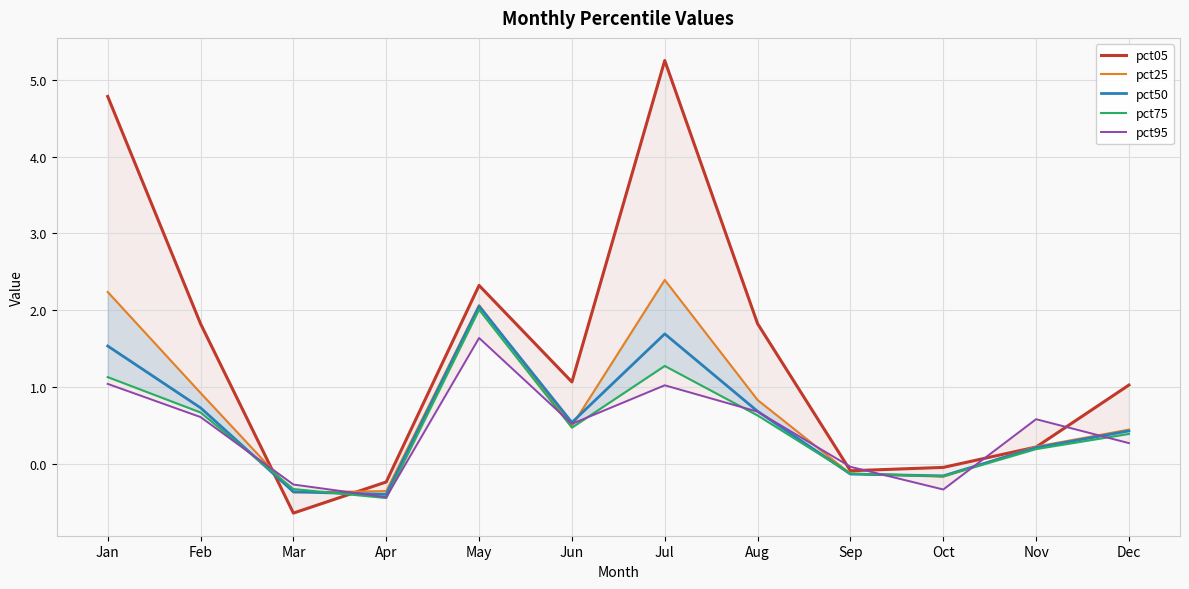

What is the spread (max minus min) of values at Feb?

1.2